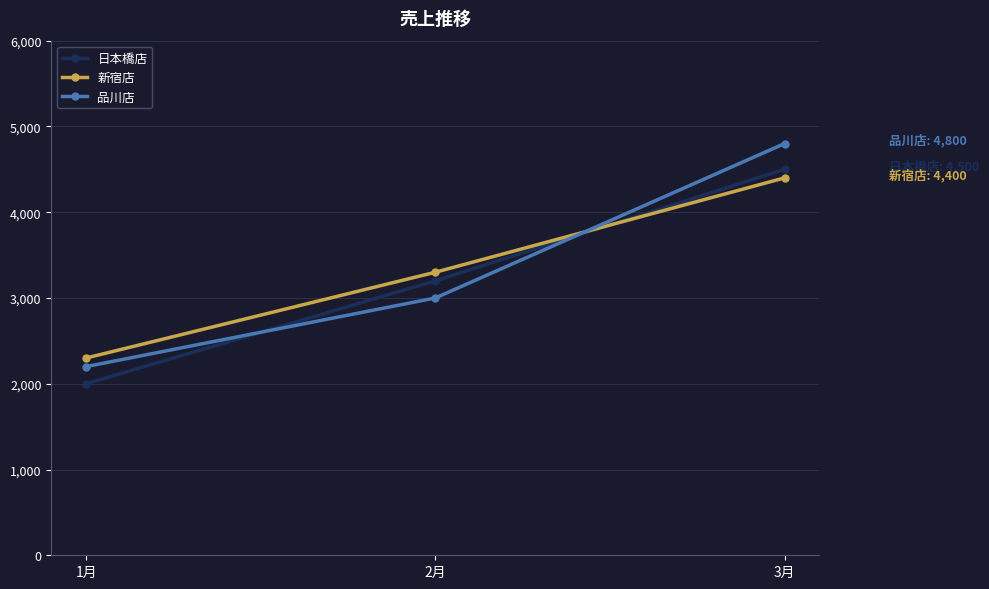

Reading right to left, list all the values displayed in this chart.

日本橋店: 4500	3200	2000
新宿店: 4400	3300	2300
品川店: 4800	3000	2200